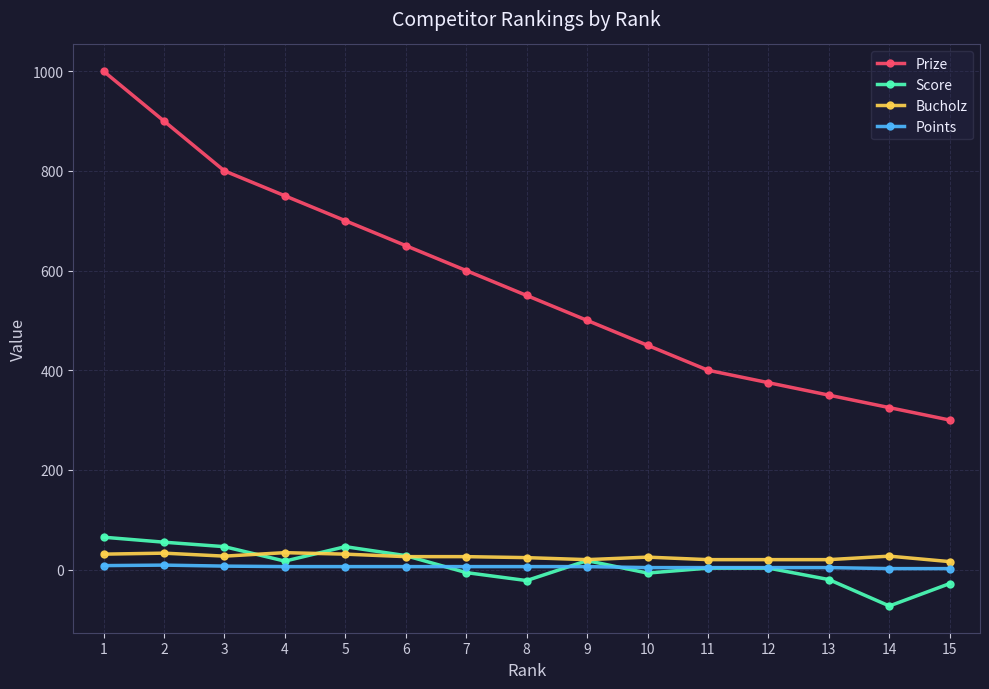

True or false: Score has a value of -28 at 15.

True